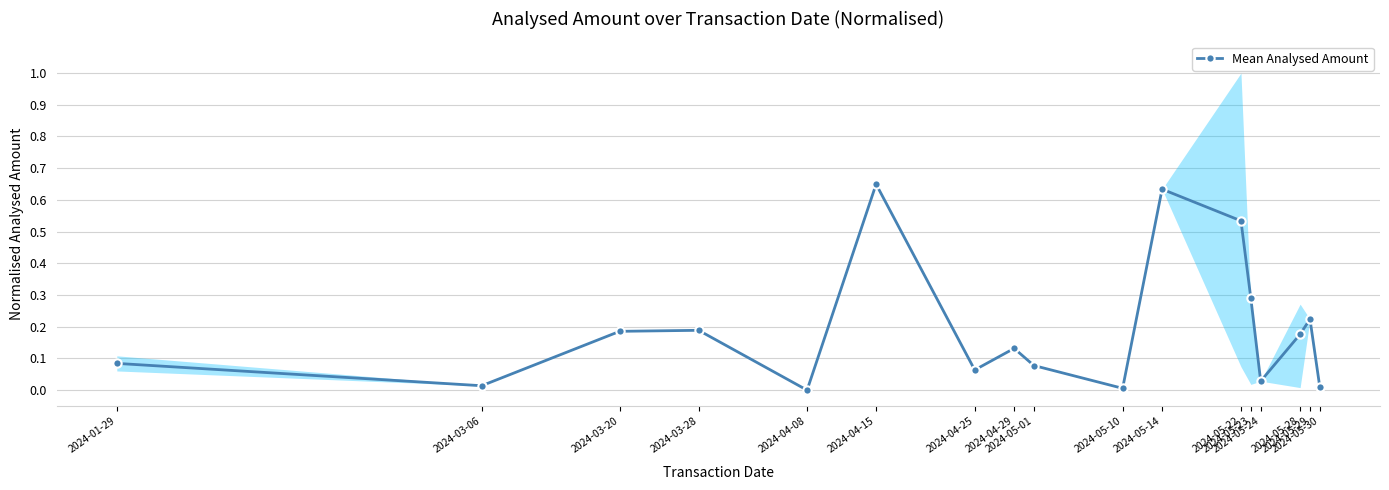

Count the number of categories in the chart.

17